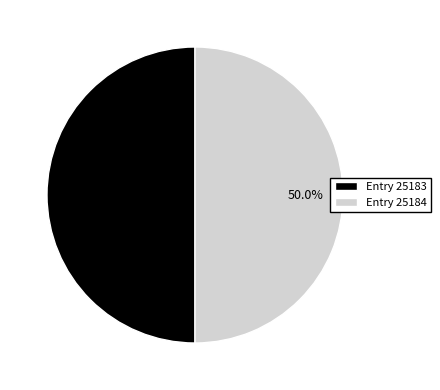

Combined, what portion of the pie is Entry 25184 and Entry 25183?

100.0%